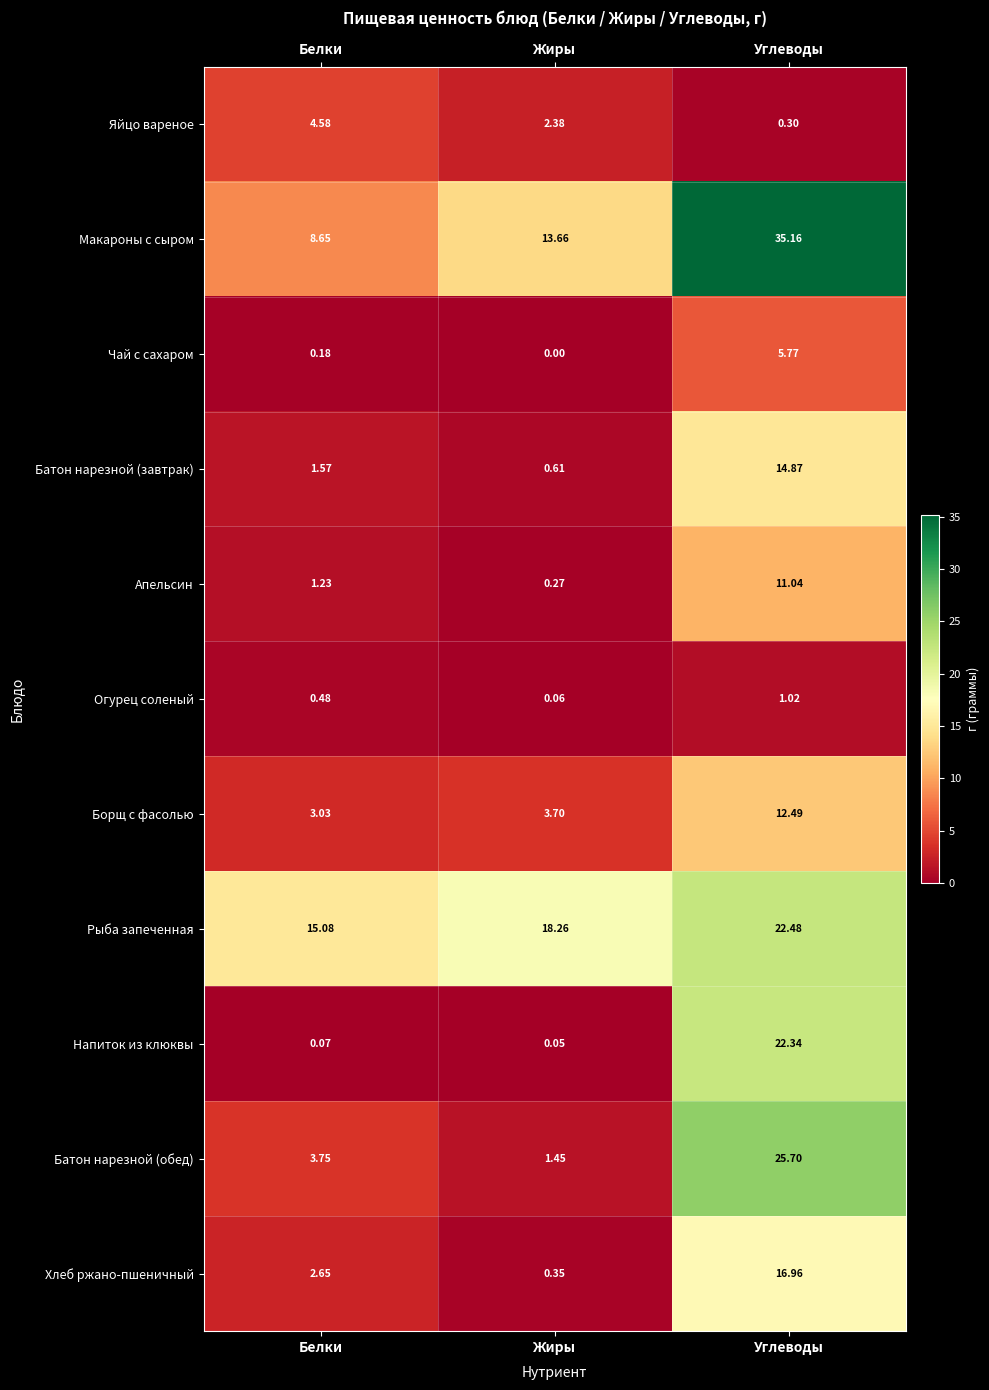

How many values in the Батон нарезной (завтрак) series exceed 1?

2